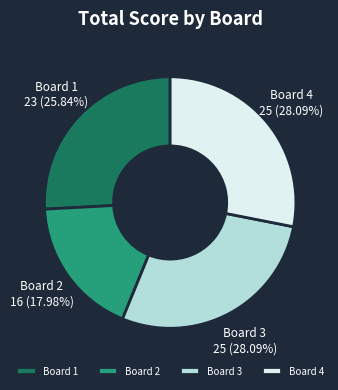

Count the number of slices in the pie.

4